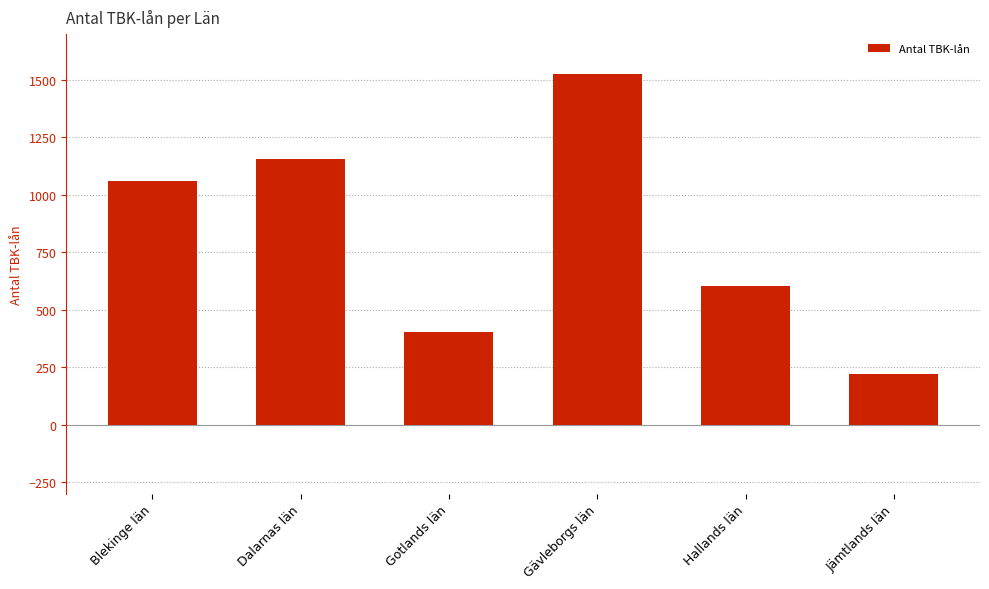

Reading right to left, list all the values displayed in this chart.

222	602	1525	404	1155	1059